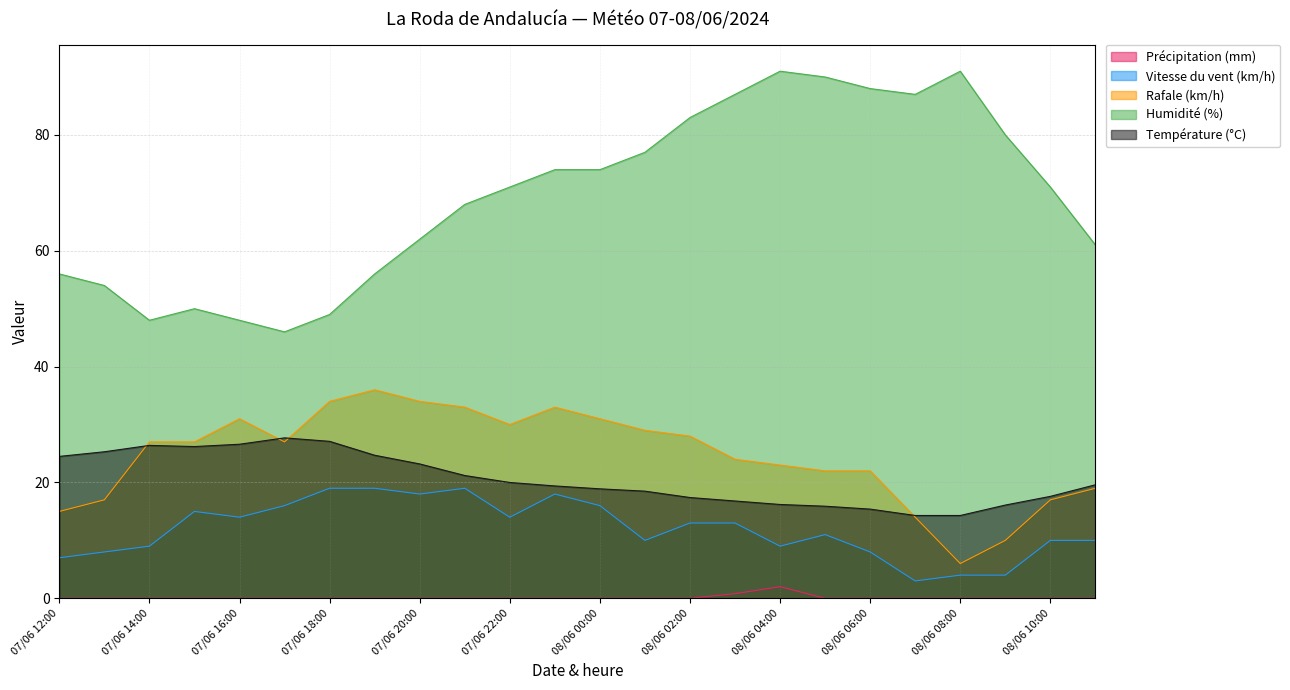

Which series has the widest spread of values?

Humidité (%)